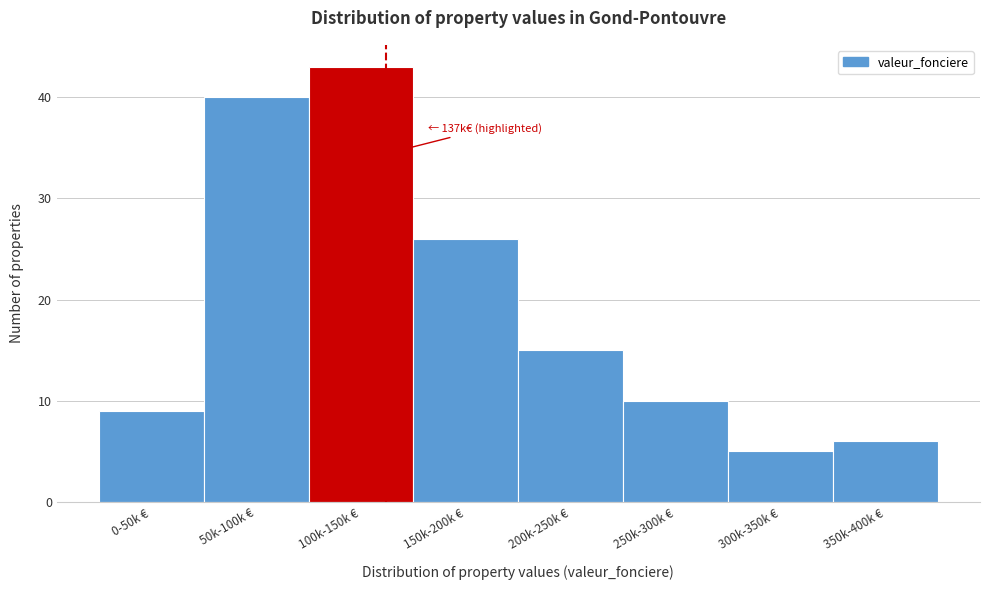

Reading left to right, list all the values displayed in this chart.

0-50k €=9	50k-100k €=40	100k-150k €=43	150k-200k €=26	200k-250k €=15	250k-300k €=10	300k-350k €=5	350k-400k €=6